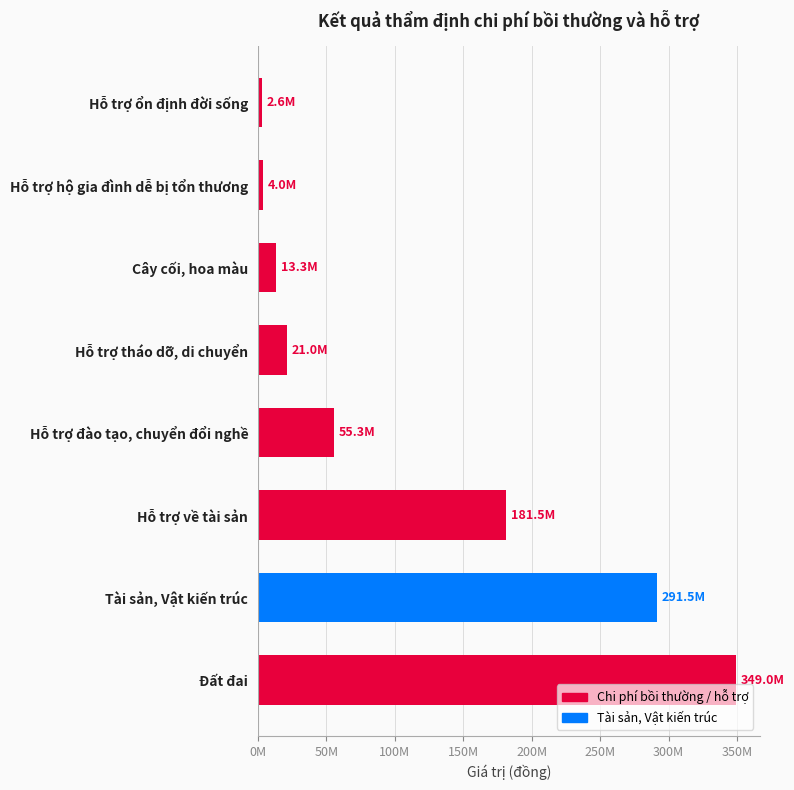

Rank the categories by value from lowest to highest.

Hỗ trợ ổn định đời sống, Hỗ trợ hộ gia đình dễ bị tổn thương, Cây cối, hoa màu, Hỗ trợ tháo dỡ, di chuyển, Hỗ trợ đào tạo, chuyển đổi nghề, Hỗ trợ về tài sản, Tài sản, Vật kiến trúc, Đất đai